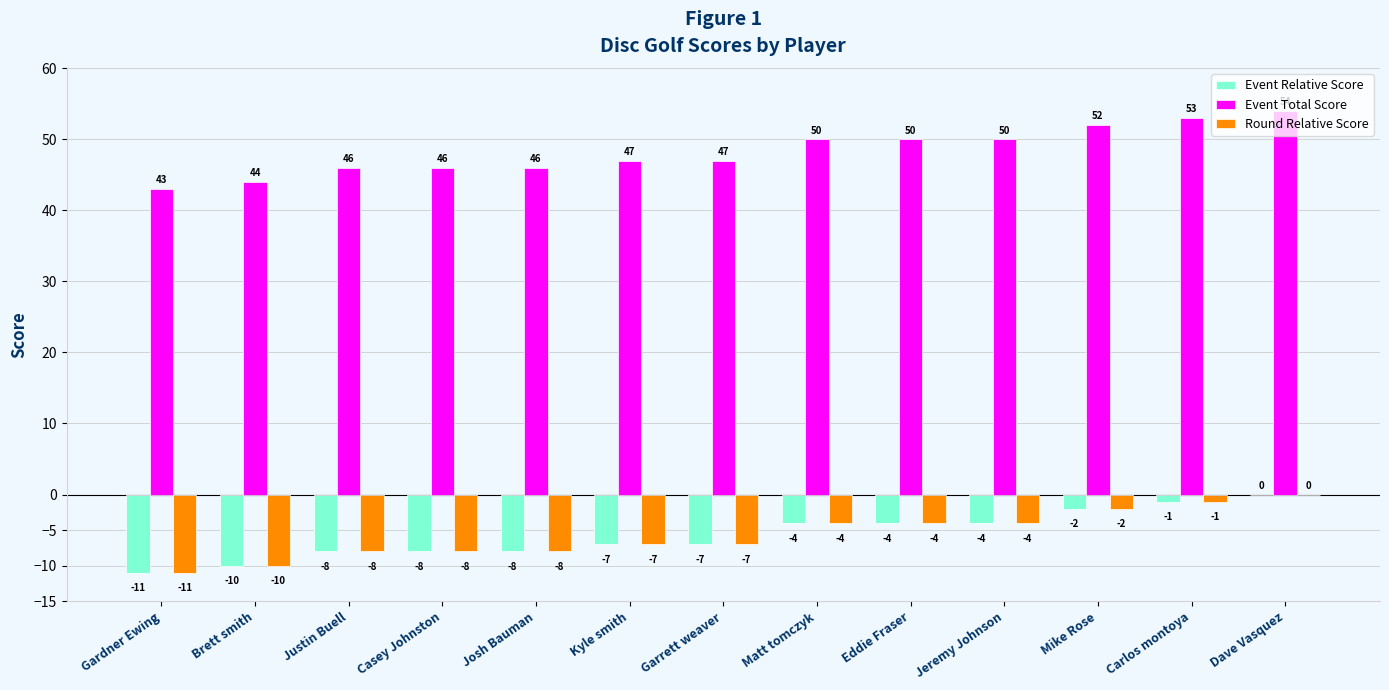

What is the average value of the Event Total Score series?

48